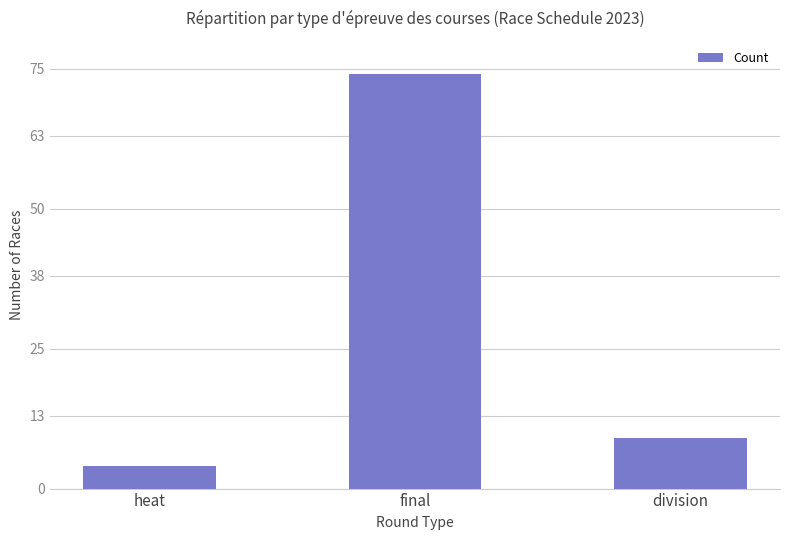

What is the difference between the values at heat and division?

5